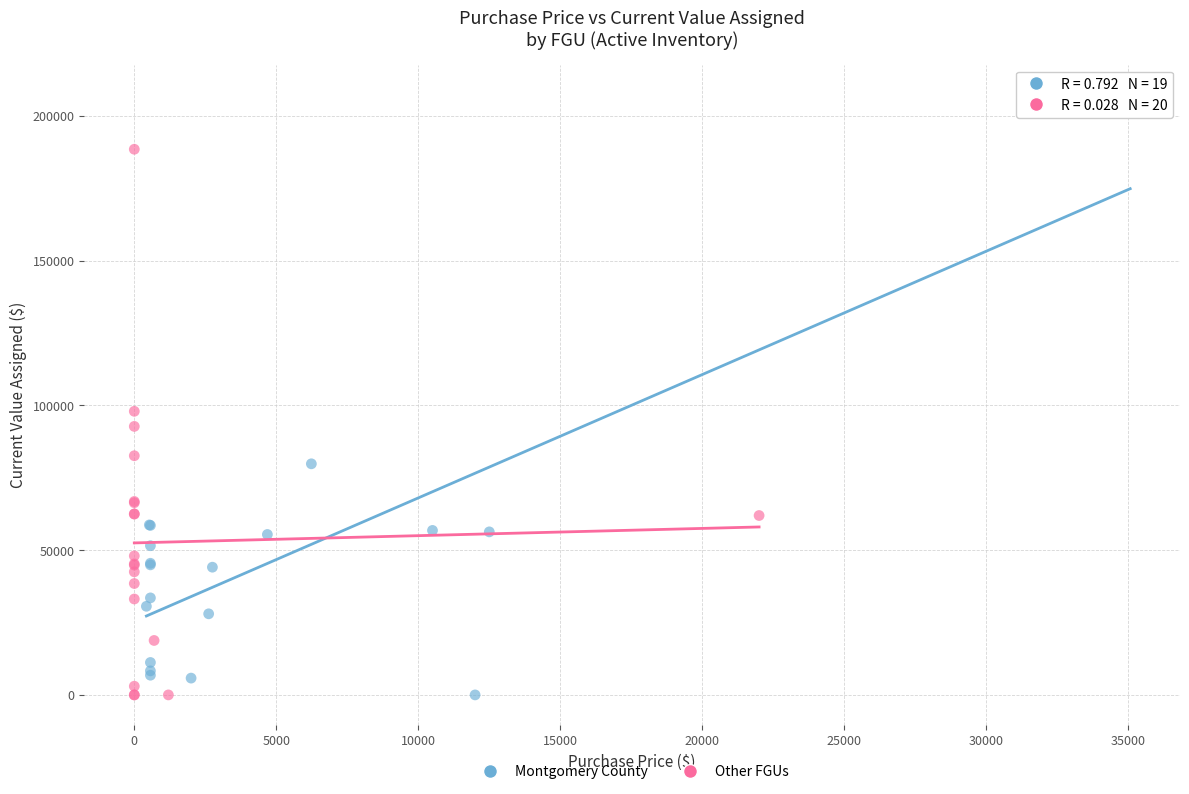

Which series contains the highest Y value?

Montgomery County